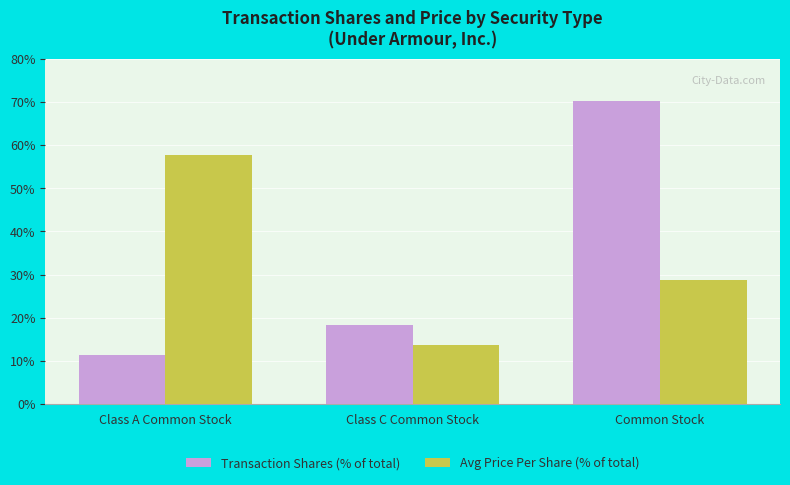

What is the total value across all series at Class C Common Stock?

32.0